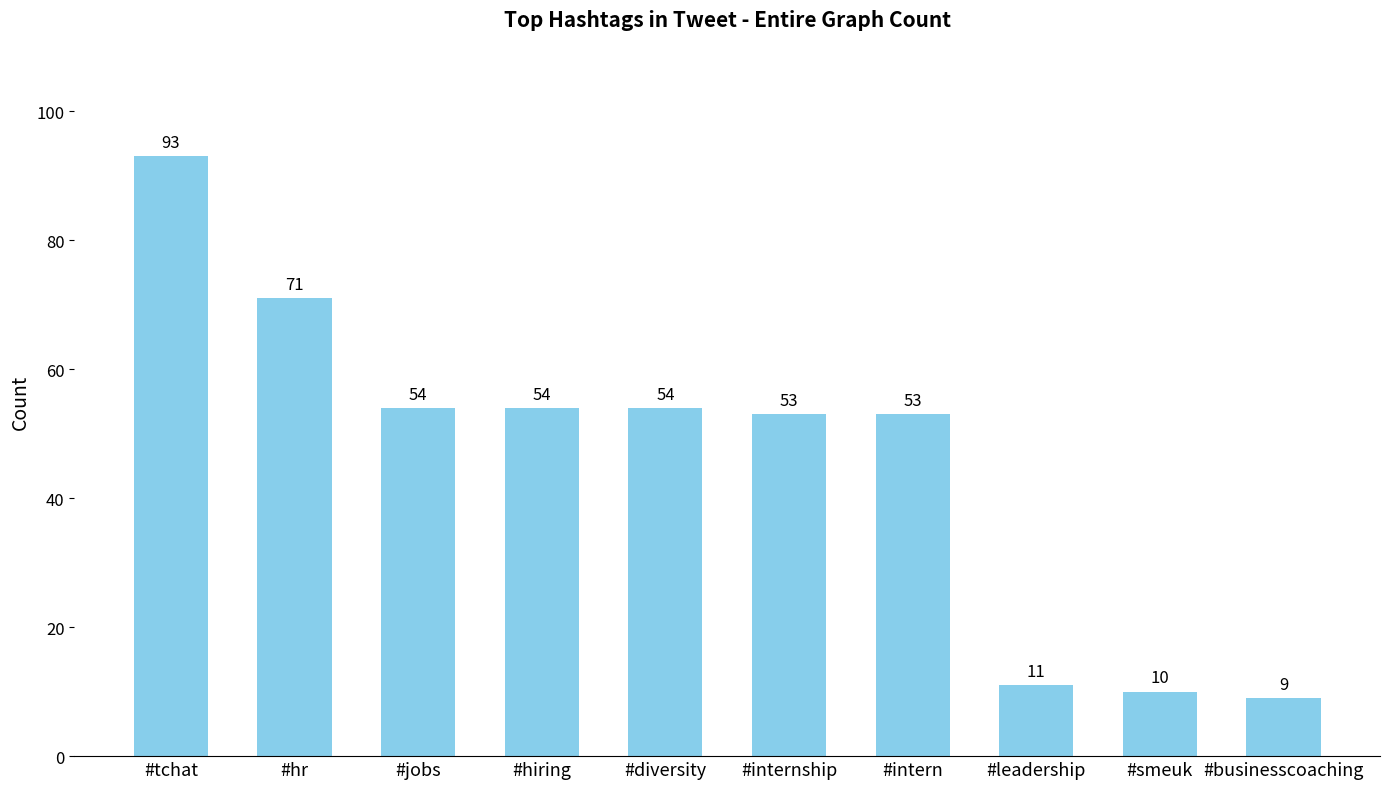

What is the sum of the values at #hr and #hiring?

125